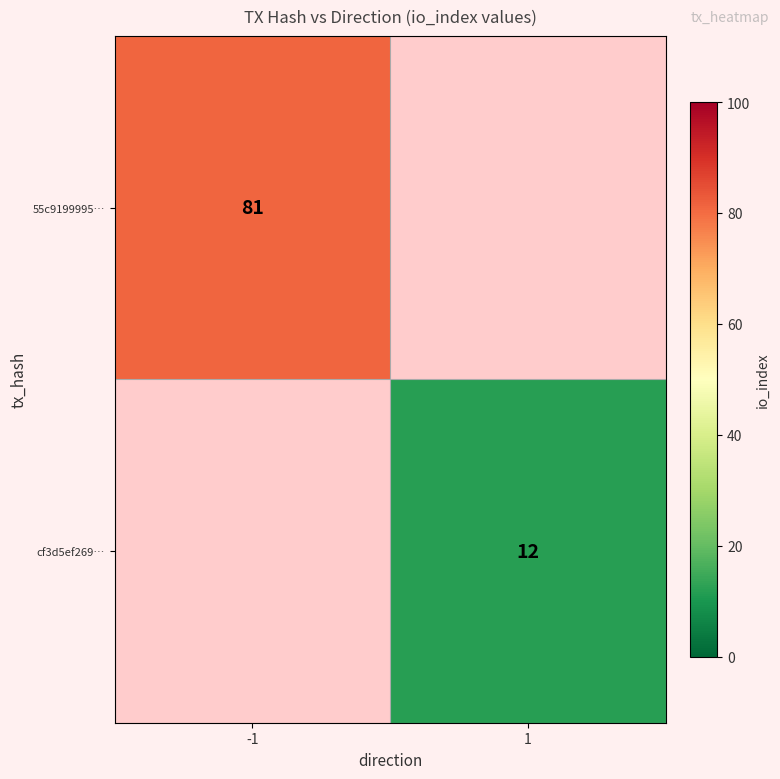

True or false: 55c9199995… has a value of 81 at -1.

True